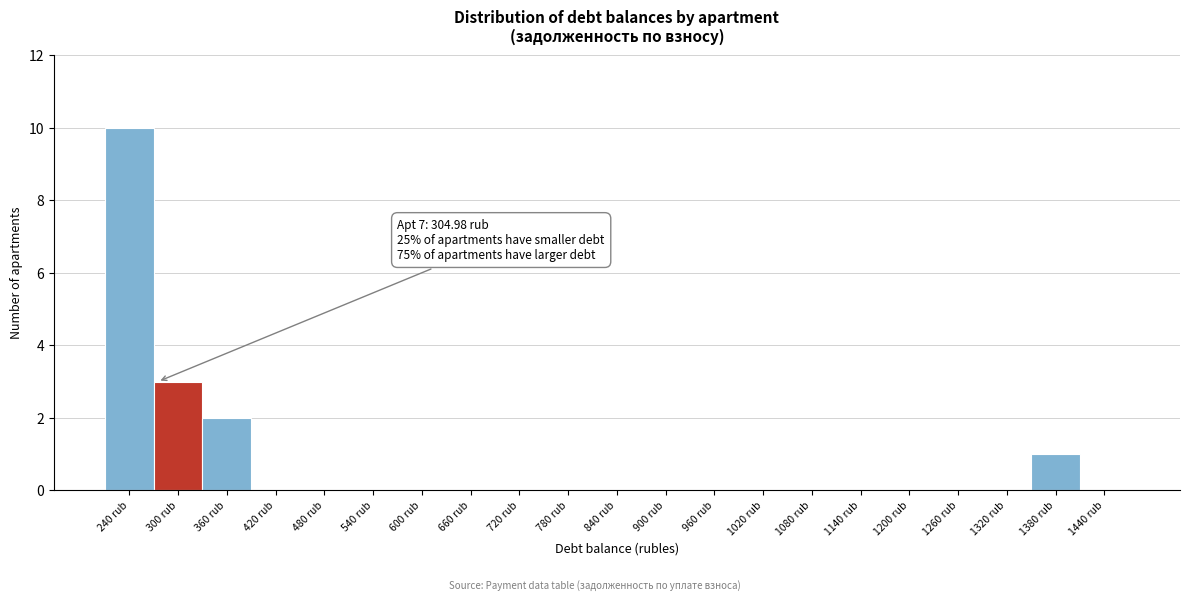

Reading left to right, list all the values displayed in this chart.

240 rub=10	300 rub=3	360 rub=2	420 rub=0	480 rub=0	540 rub=0	600 rub=0	660 rub=0	720 rub=0	780 rub=0	840 rub=0	900 rub=0	960 rub=0	1020 rub=0	1080 rub=0	1140 rub=0	1200 rub=0	1260 rub=0	1320 rub=0	1380 rub=1	1440 rub=0